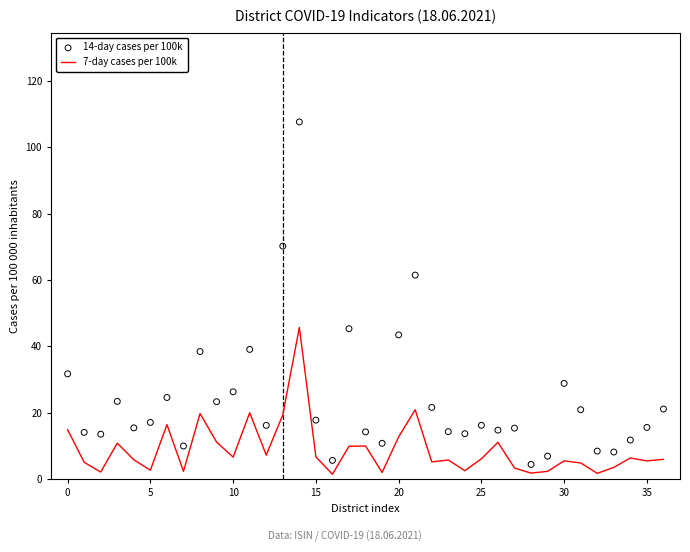

What are all the series names shown in the legend?

7-day cases per 100k, 14-day cases per 100k